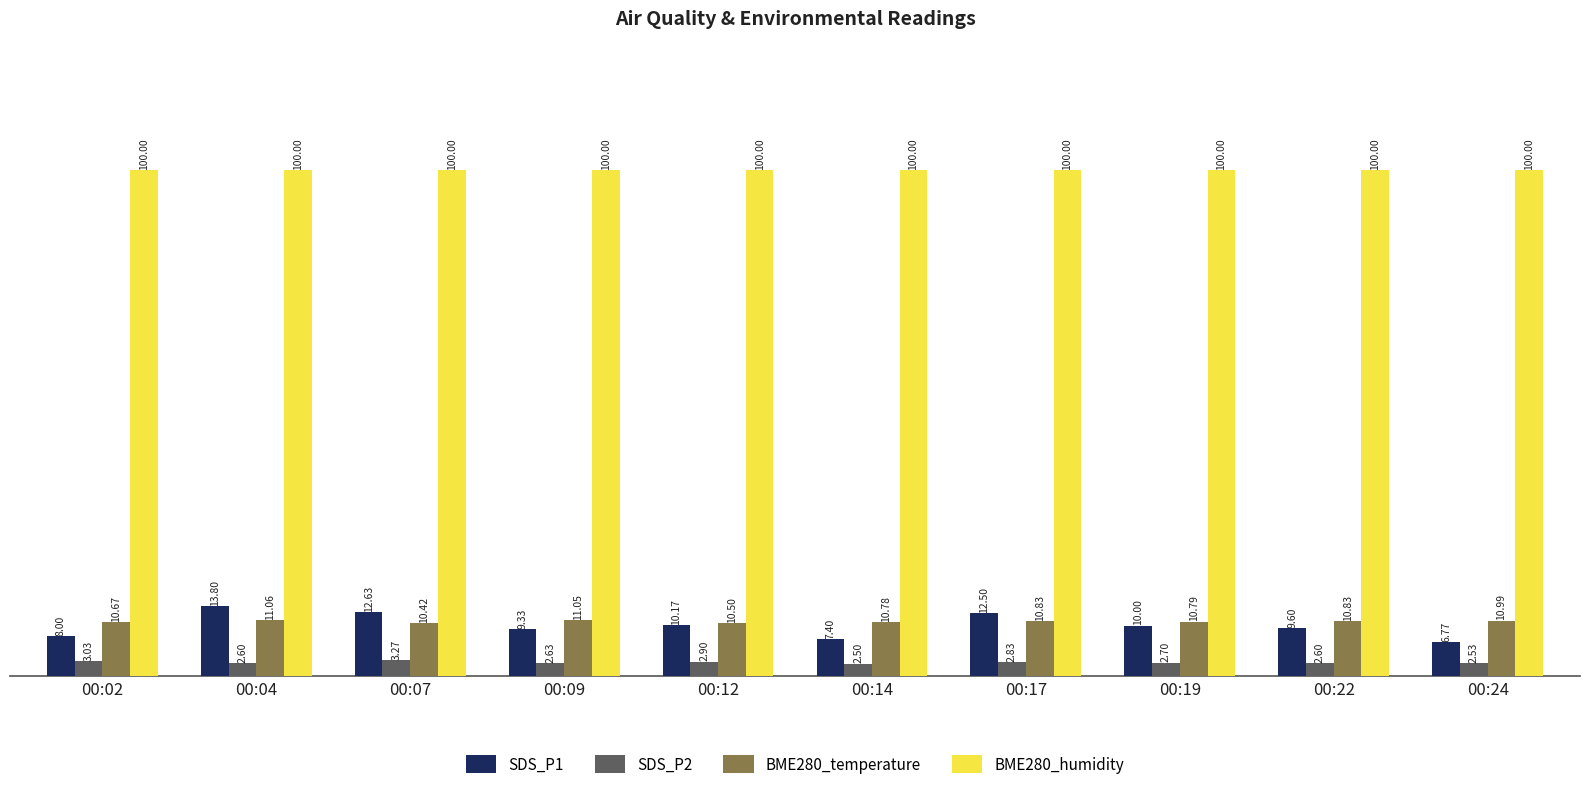

What is the spread (max minus min) of values at 00:22?

97.4